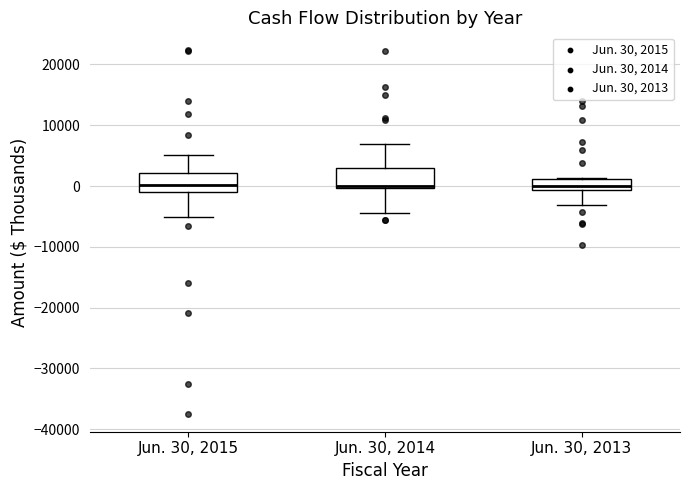

Reading left to right, transcribe this box plot: for each box, give where its median line is, the range the box spans, and where its two whiskers end, as read against the y-axis. The values are not printed on the chart, so give them approximately, as read against the axis.

Jun. 30, 2015: median 0, box -1000 to 2000, whiskers -5000 to 5000
Jun. 30, 2014: median 0 (just above the box's lower edge), box 0 to 3000, whiskers -4000 to 7000
Jun. 30, 2013: median 0, box -1000 to 1000, whiskers -3000 to 1000